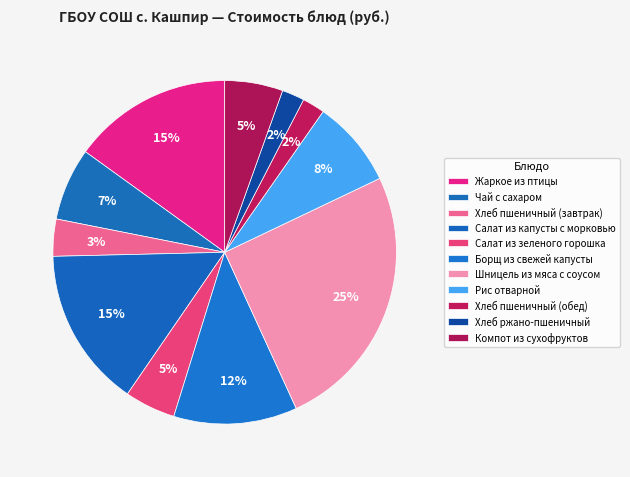

What portion of the pie excludes Шницель из мяса с соусом?

74.8%